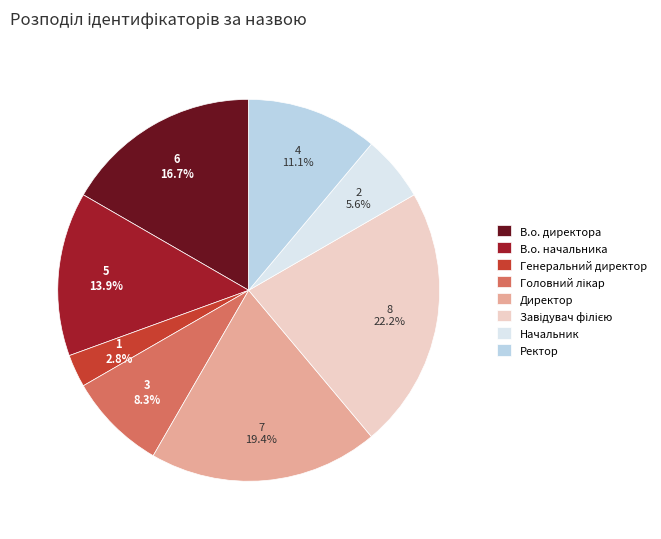

What is the total percentage of В.о. директора and В.о. начальника?

30.6%